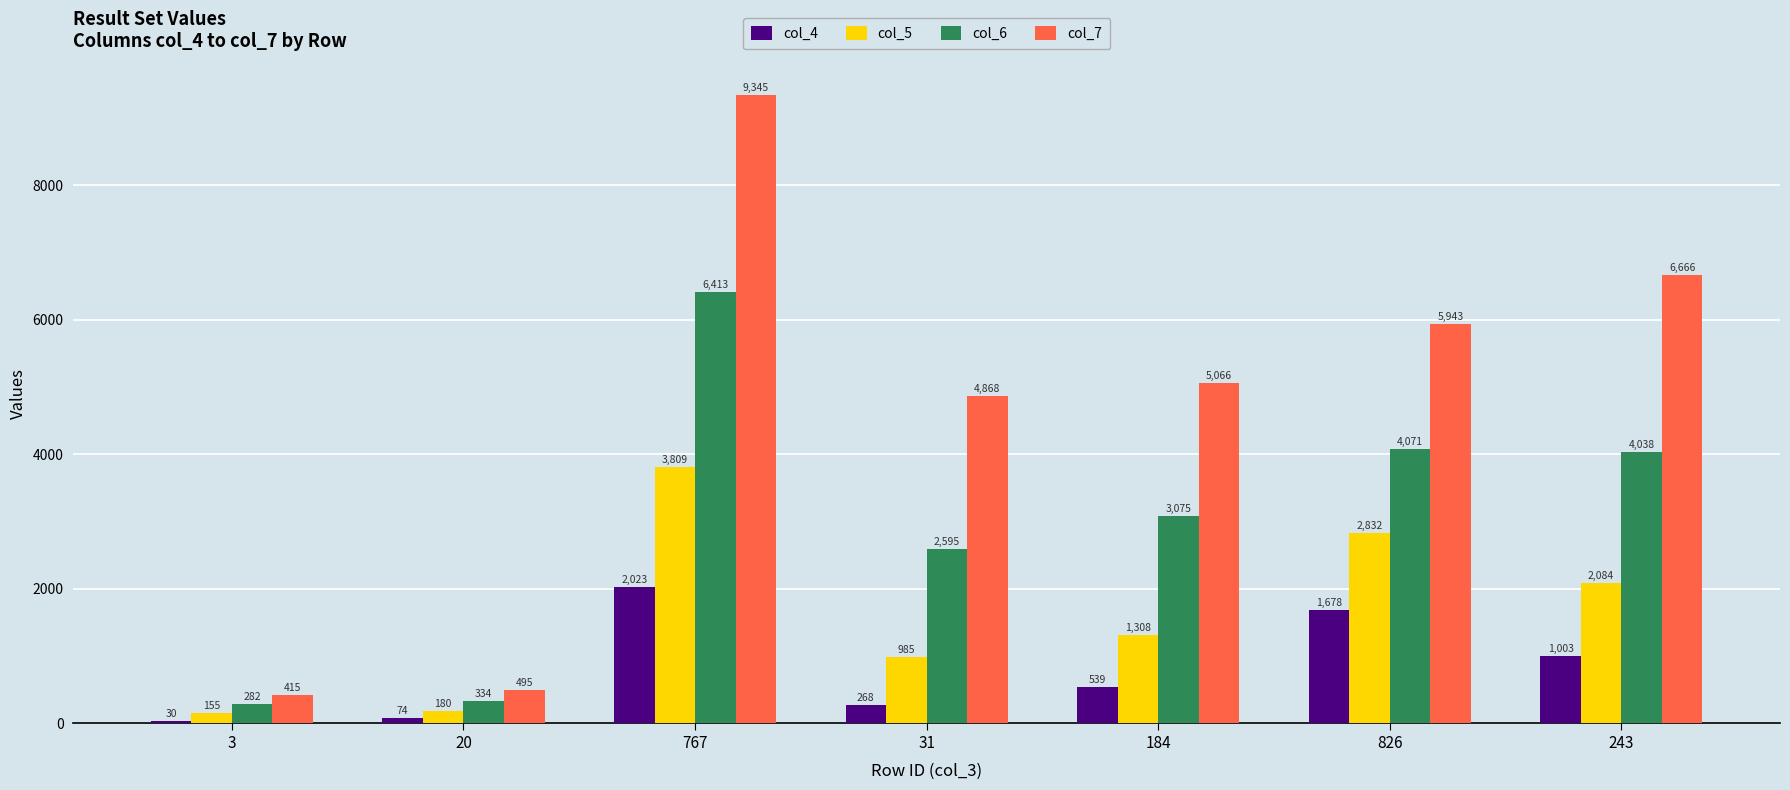

What is the average value of the col_5 series?

1622